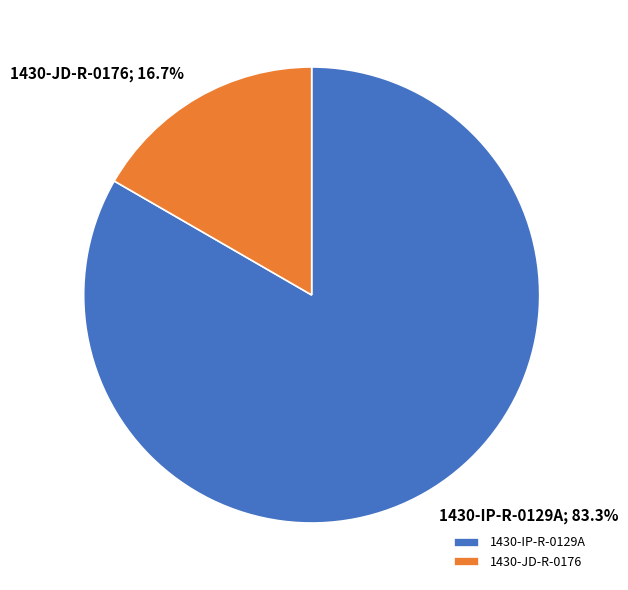

Which has a higher value, 1430-IP-R-0129A or 1430-JD-R-0176?

1430-IP-R-0129A